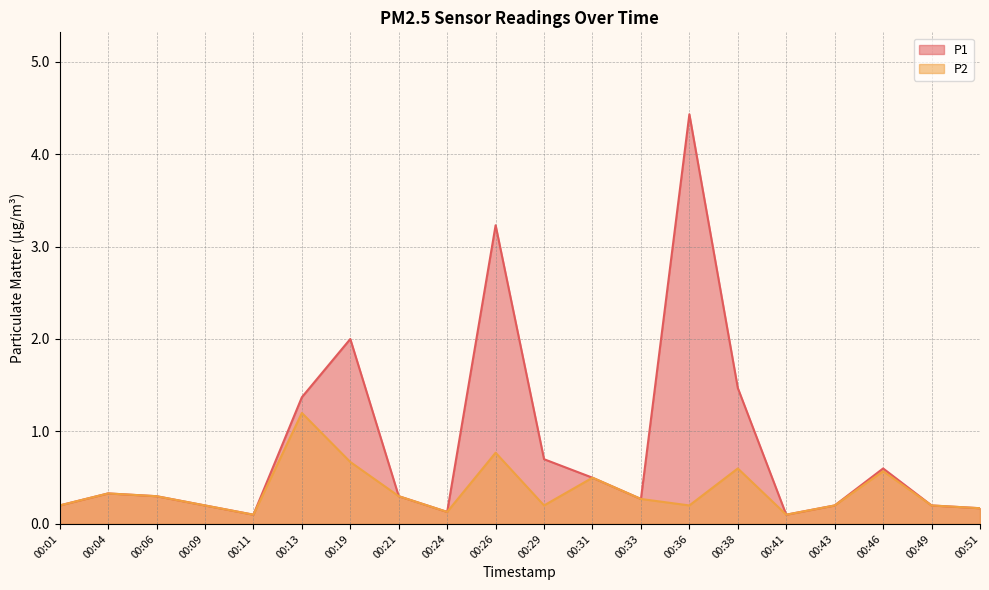

Between 00:04 and 00:19, which is larger?

00:19